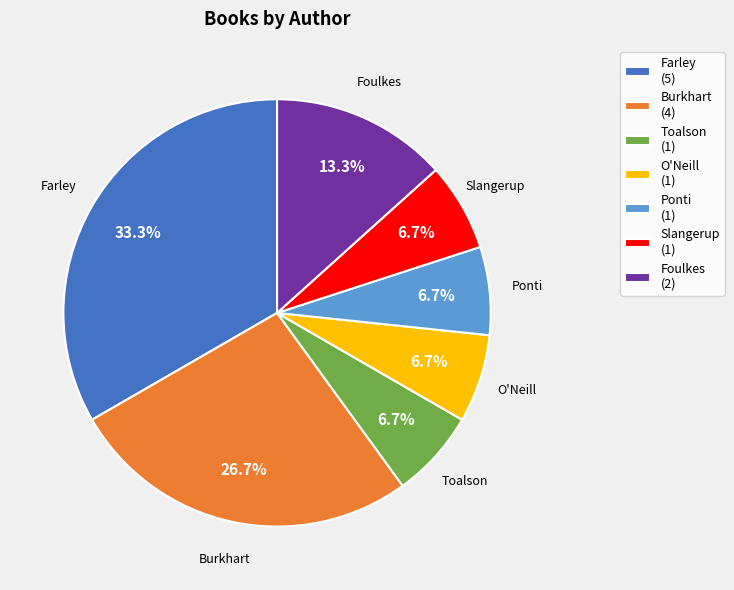

How many segments does this pie chart have?

7